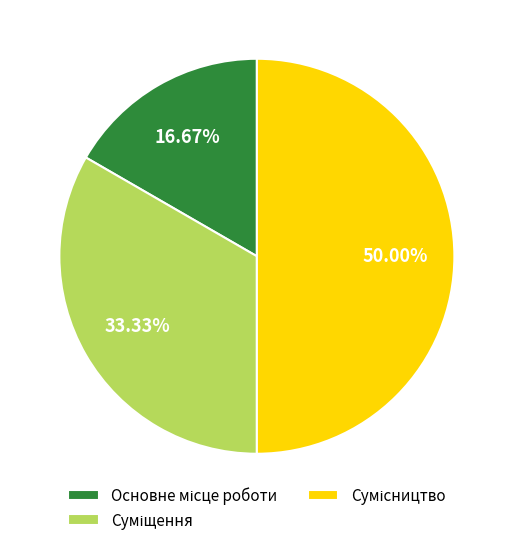

Is it true that Суміщення is 33% of the pie?

True